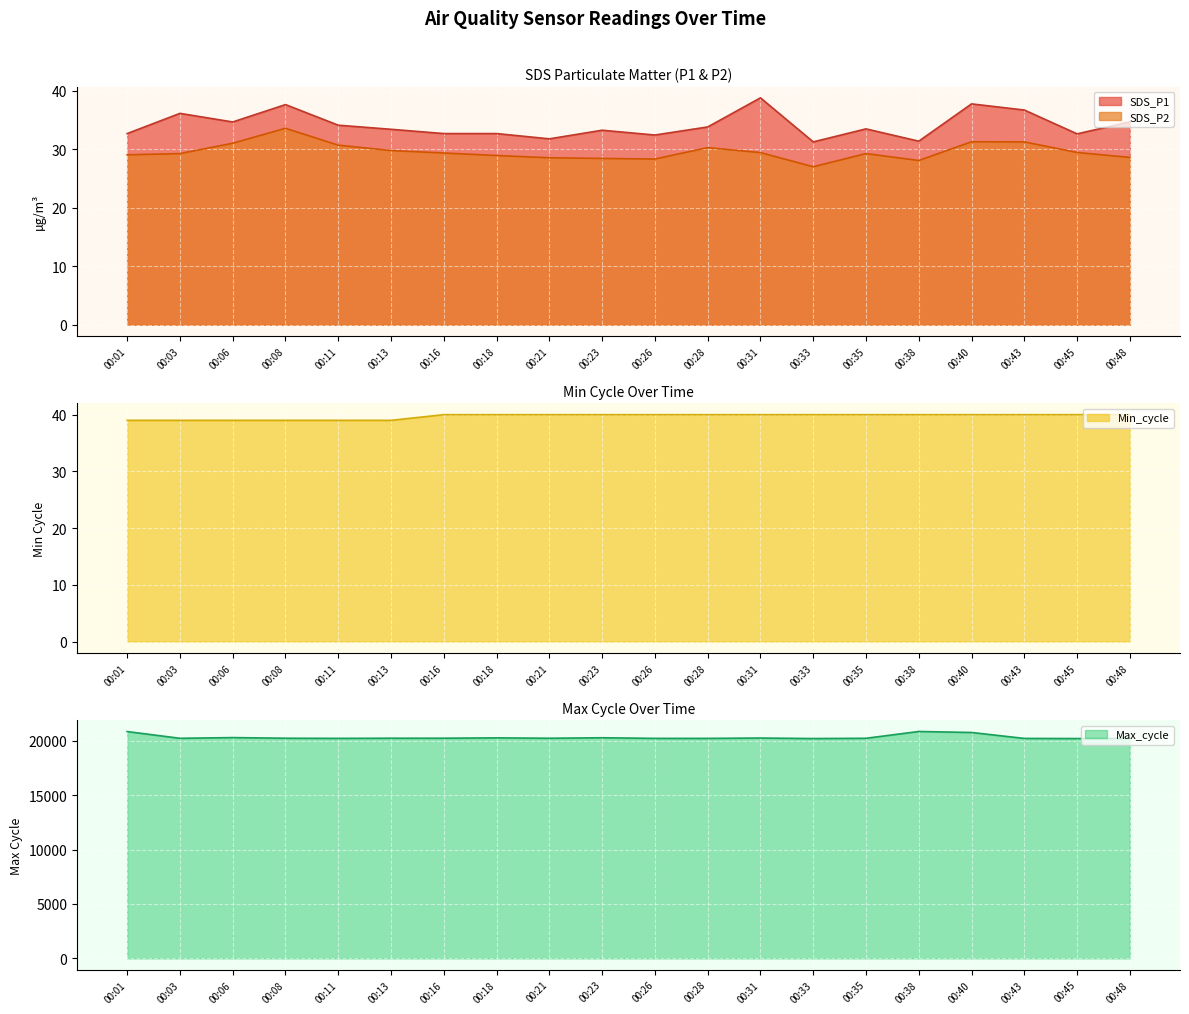

Where is the first local maximum for Max_cycle?

00:06